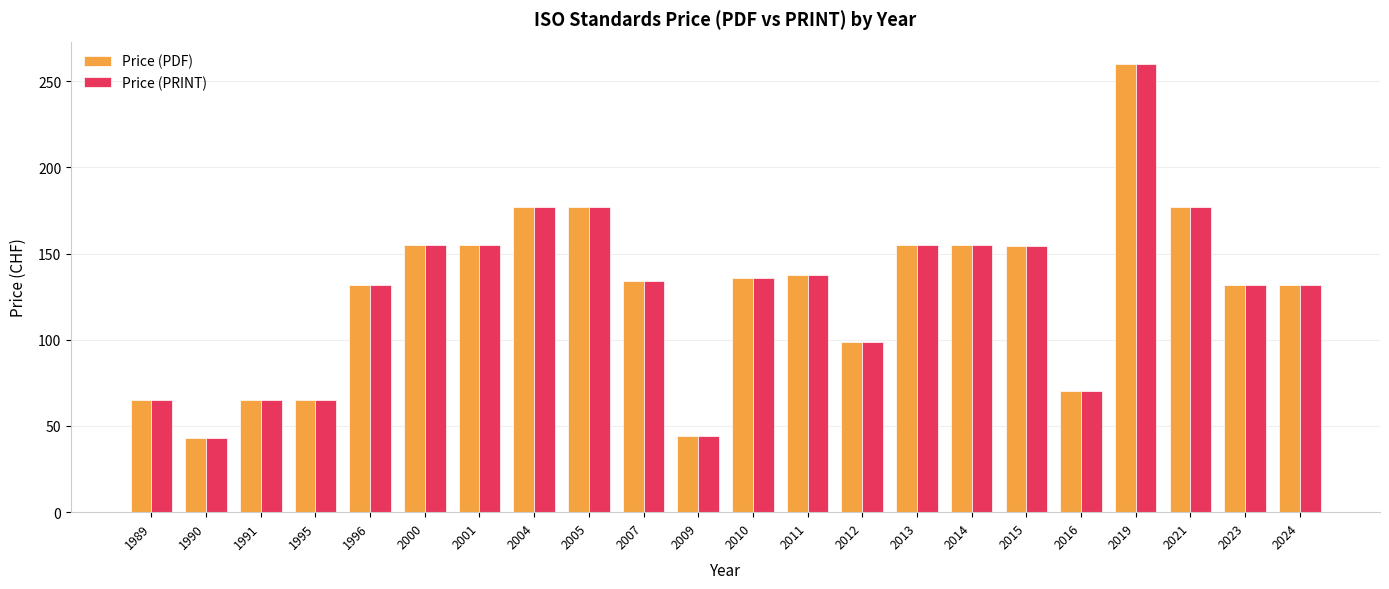

What is the value of the Price (PRINT) bar at the 8th from the left?

177.0